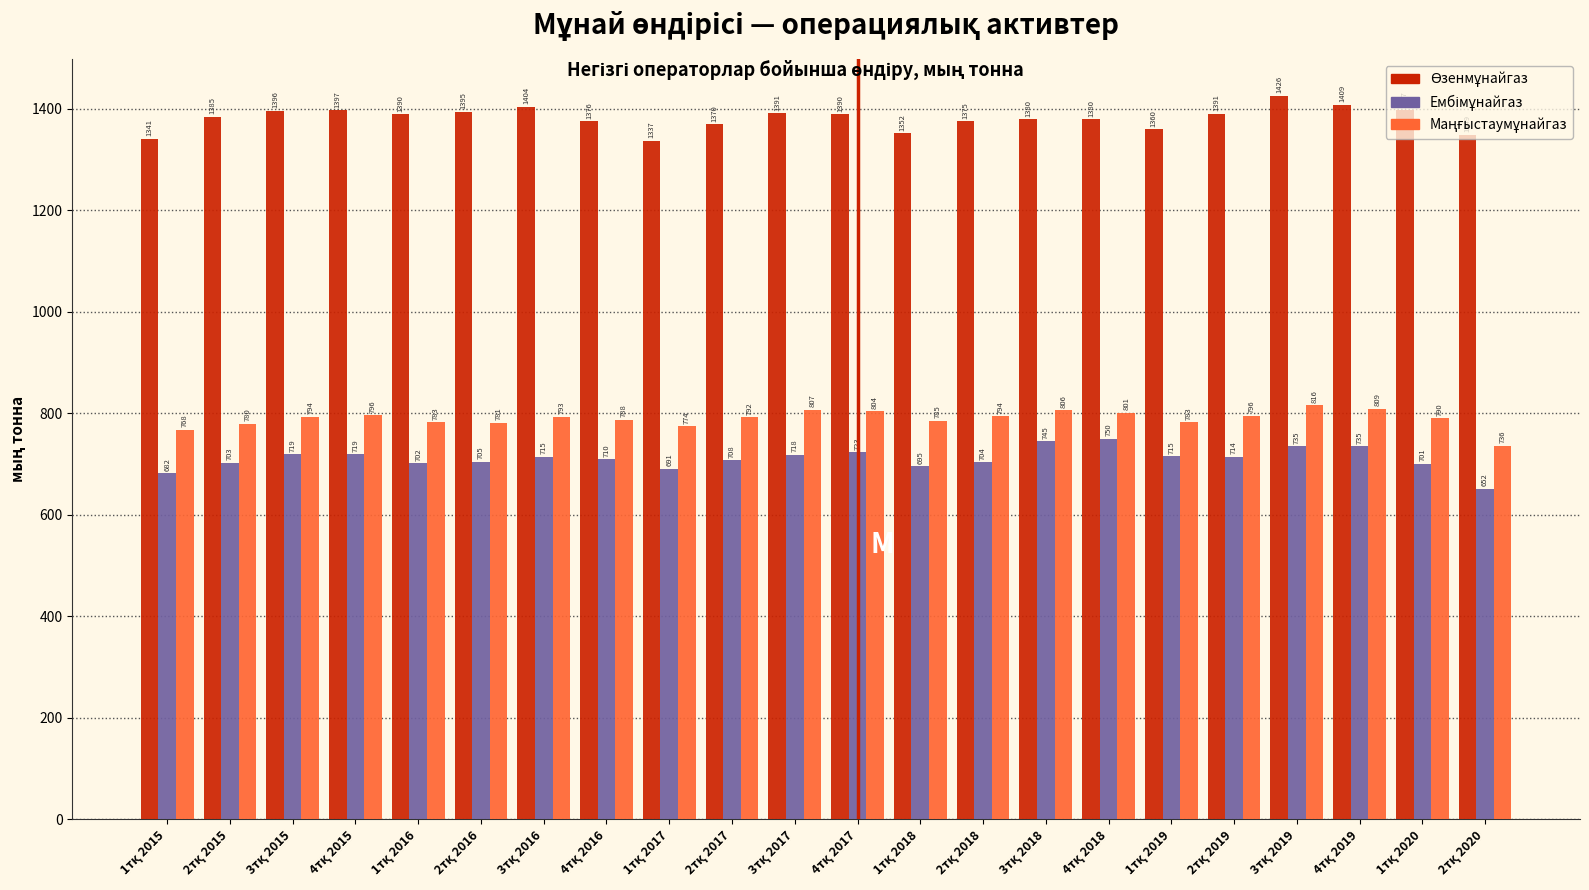

What is the minimum value shown in the chart?

651.9